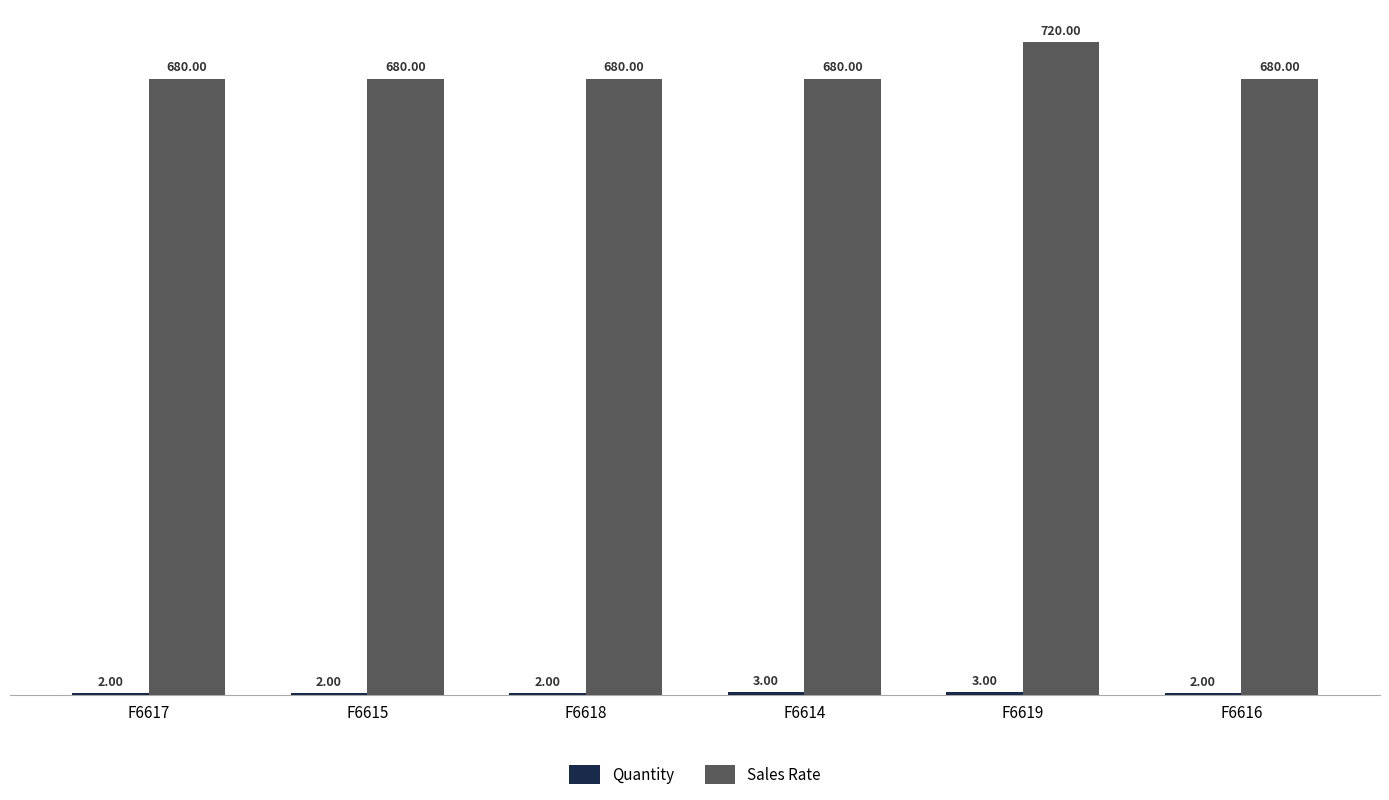

What is the sum of the Sales Rate values at F6617 and F6619?

1400